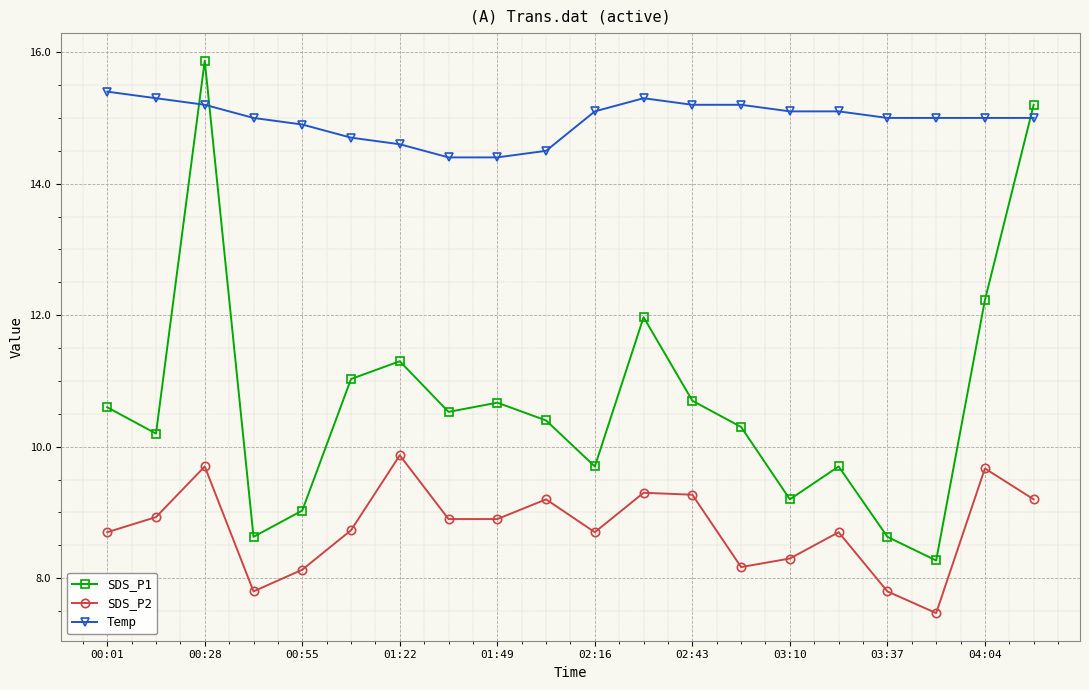

What is the lowest value of the SDS_P1 series?

8.3